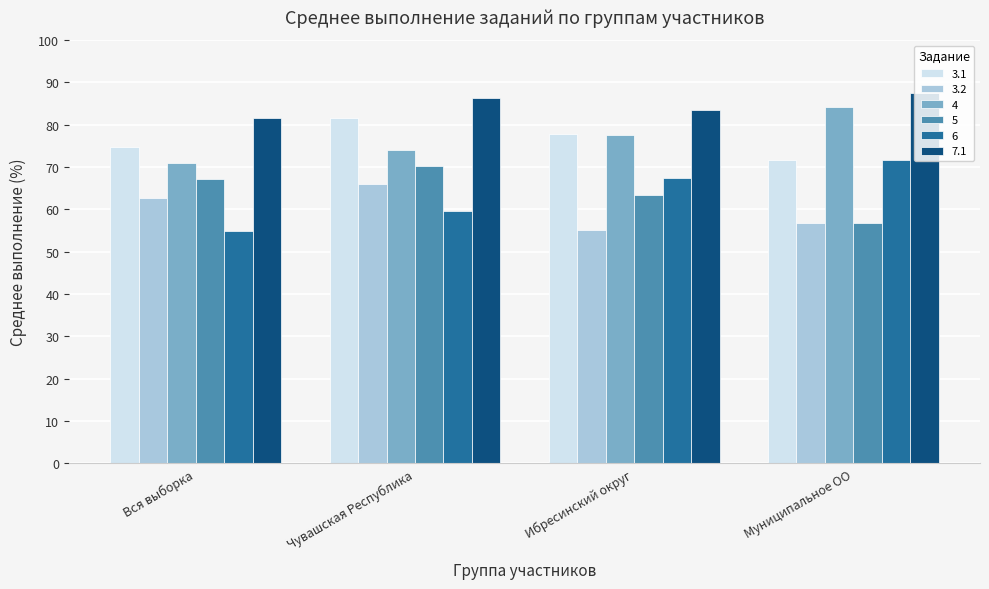

The 7.1 series shows 87.5 at Муниципальное ОО. True or false?

True